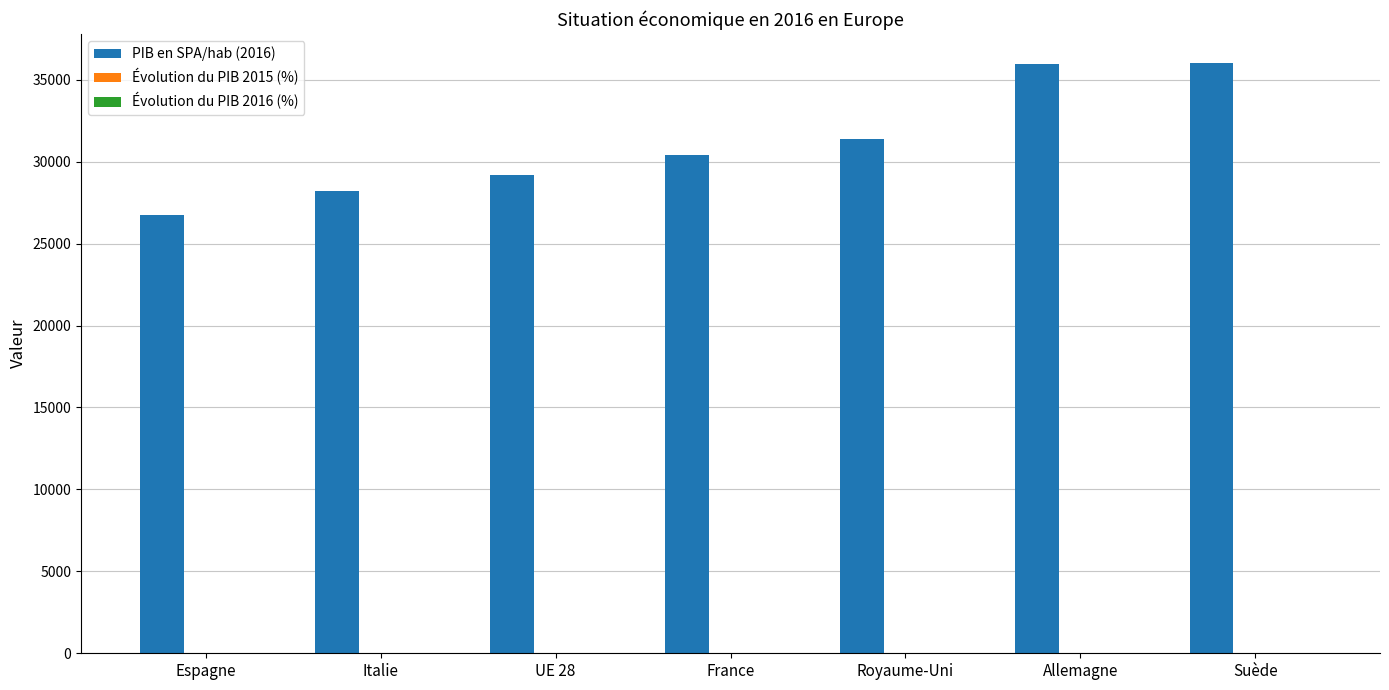

Which series has the largest total across all categories?

PIB en SPA/hab (2016)